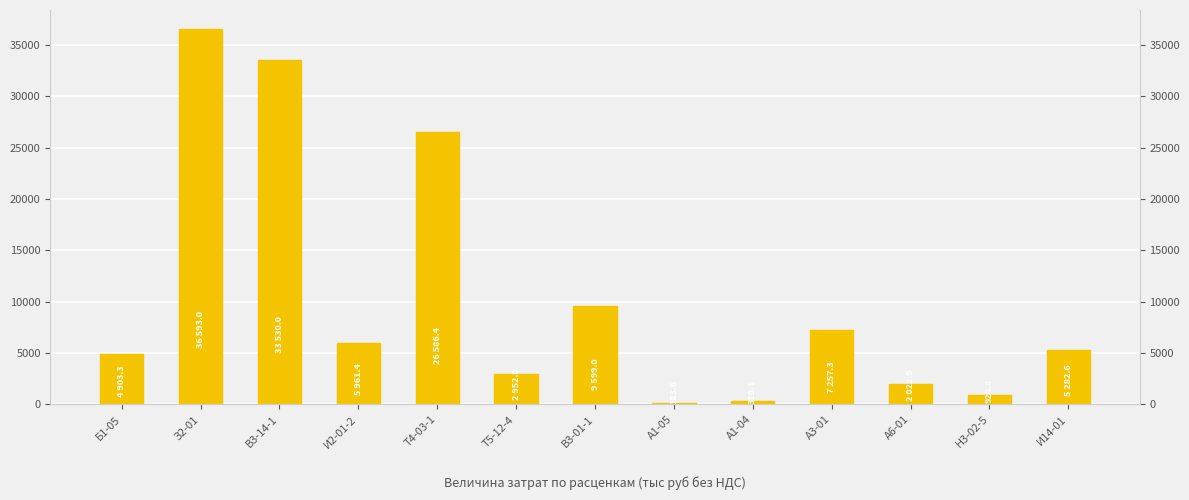

True or false: the data shows 1487.9 at Н3-02-5.

False